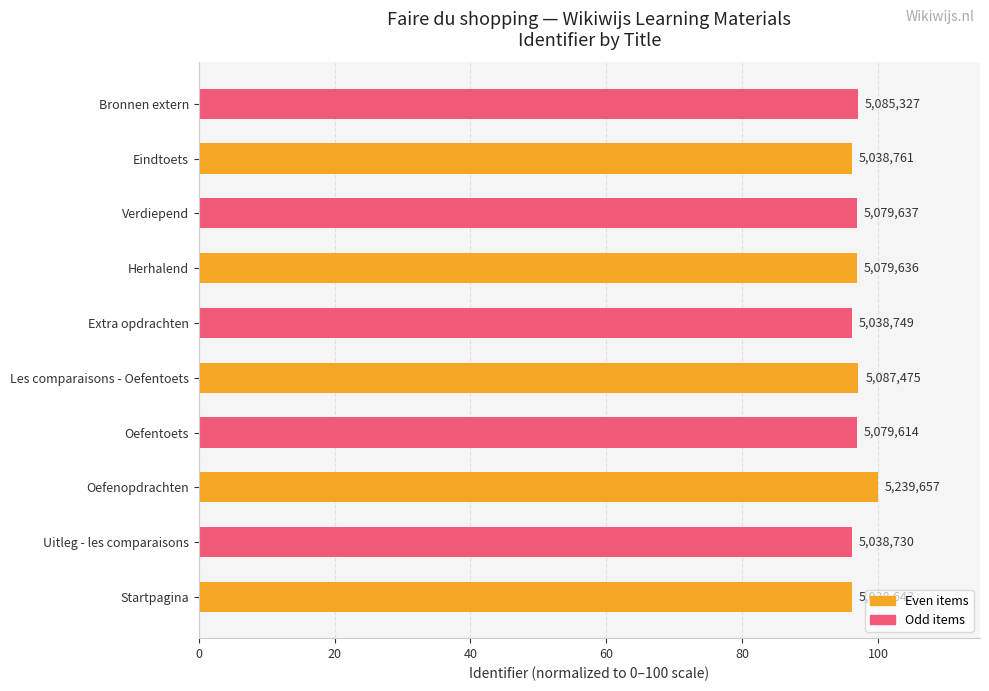

How many bars are there in total?

10